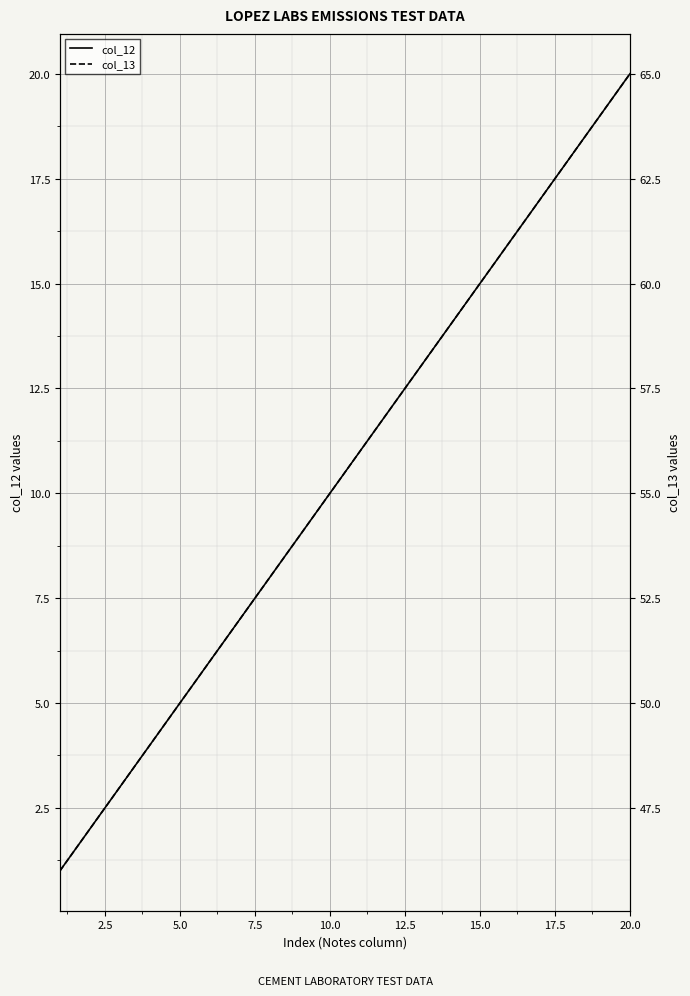

How many data points in col_13 are less than 56?

10